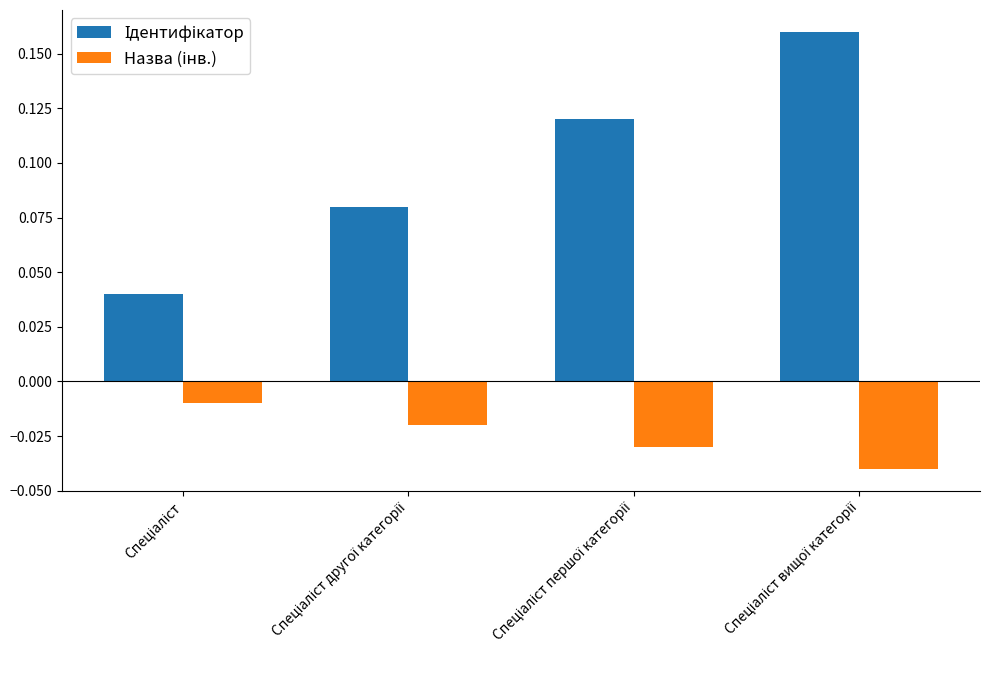

At how many categories does at least one series exceed 0?

4